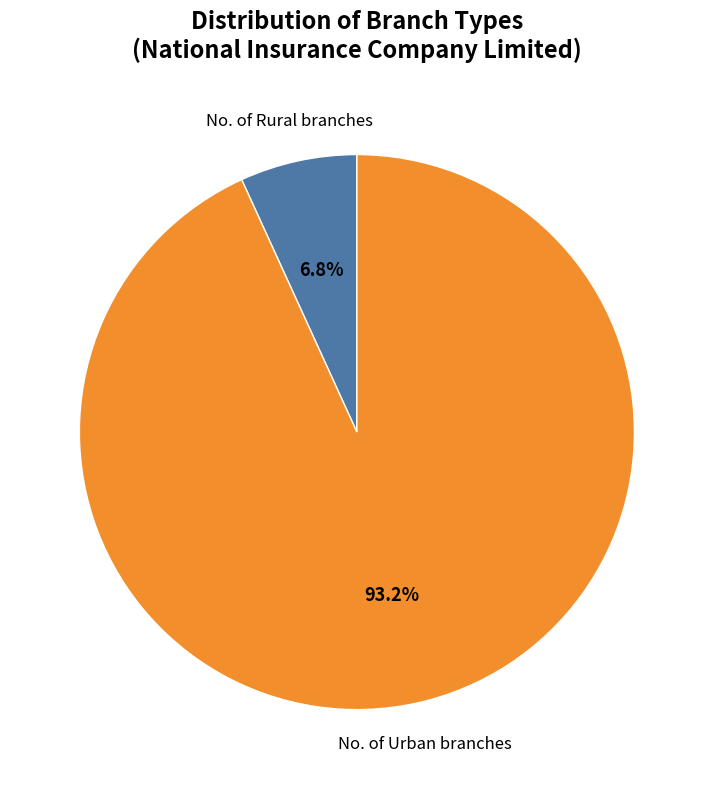

Is there any slice that represents more than half of the pie?

Yes